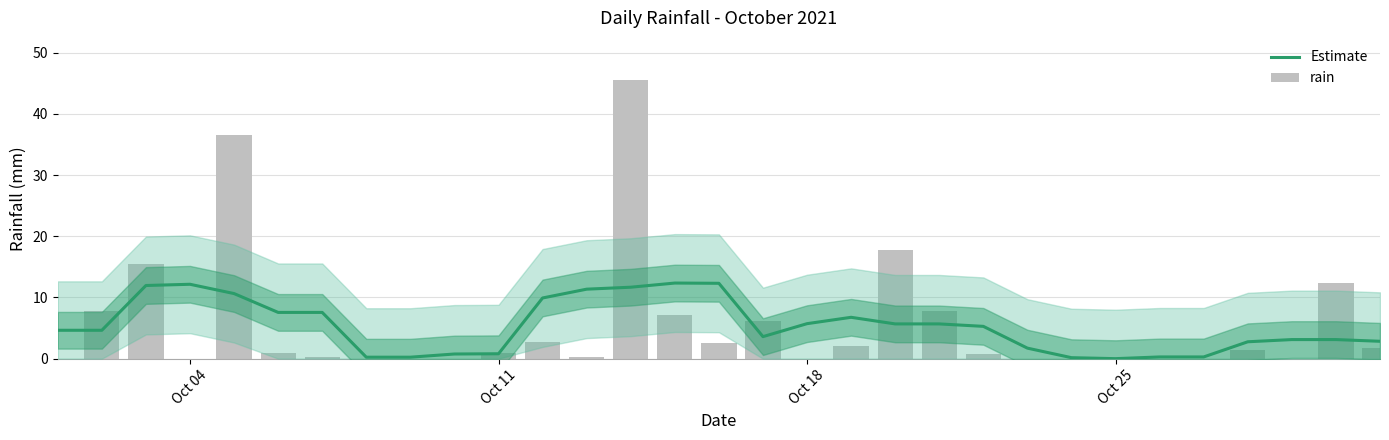

Are the bars horizontal?

No